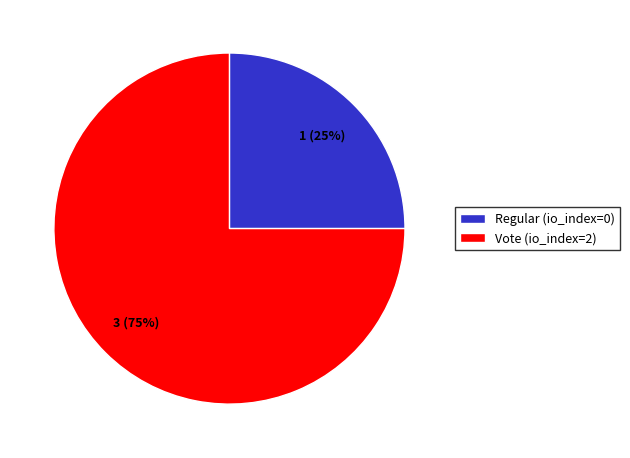

To the nearest percent, what portion does Vote represent?

75%